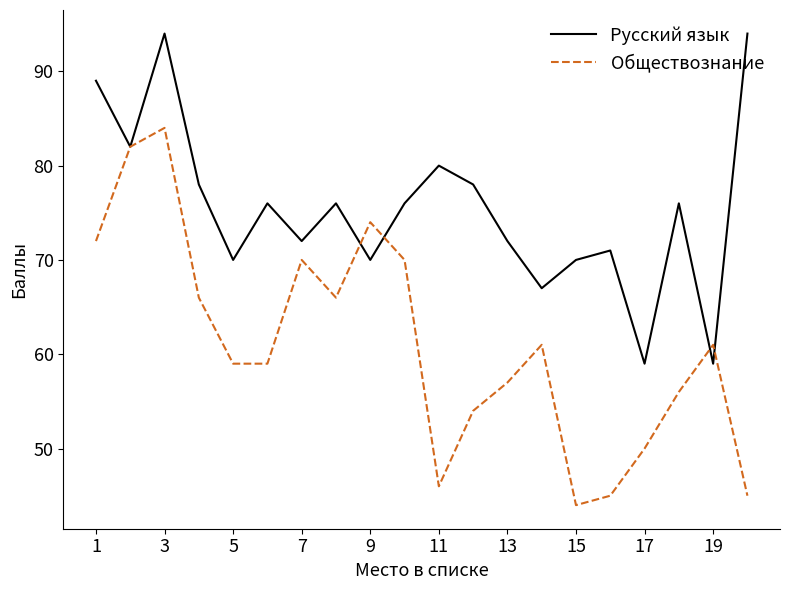

Which series has the largest total across all categories?

Русский язык